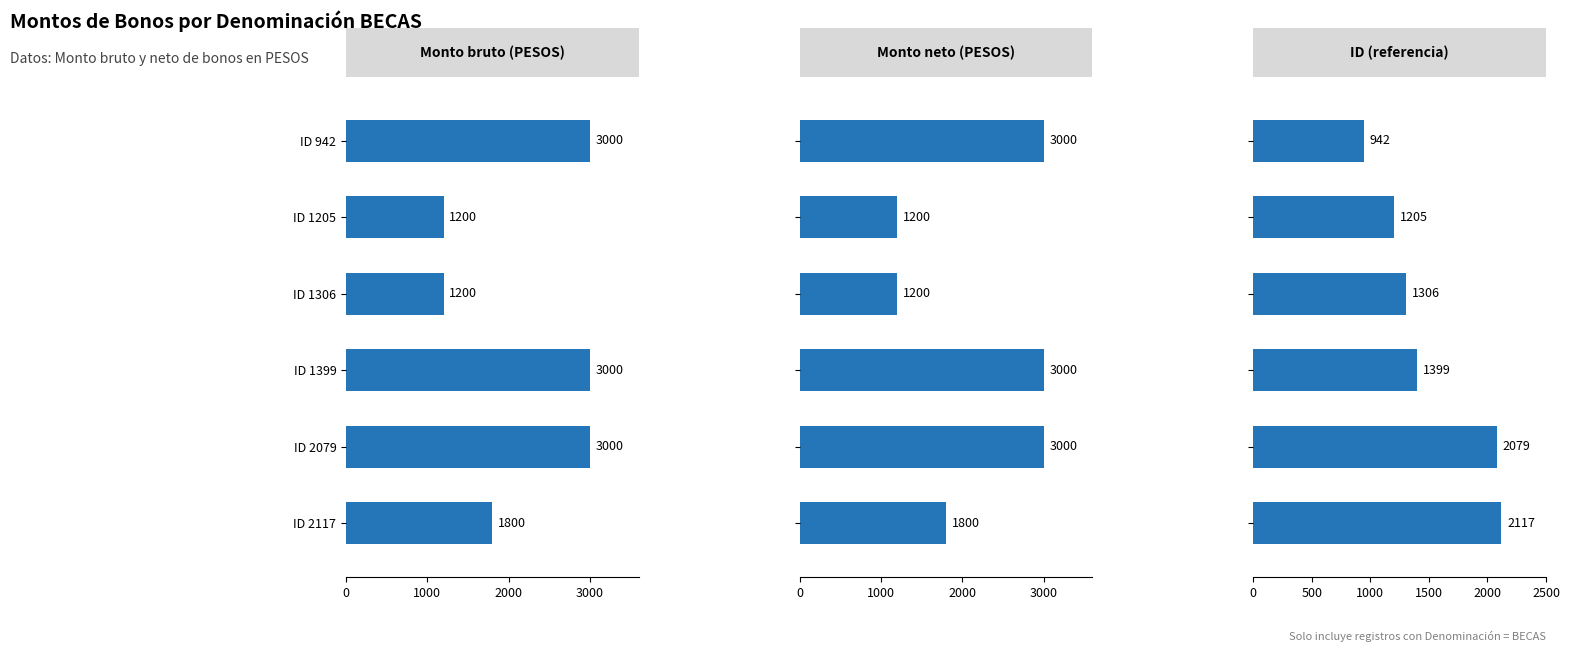

What is the smallest value displayed?

942